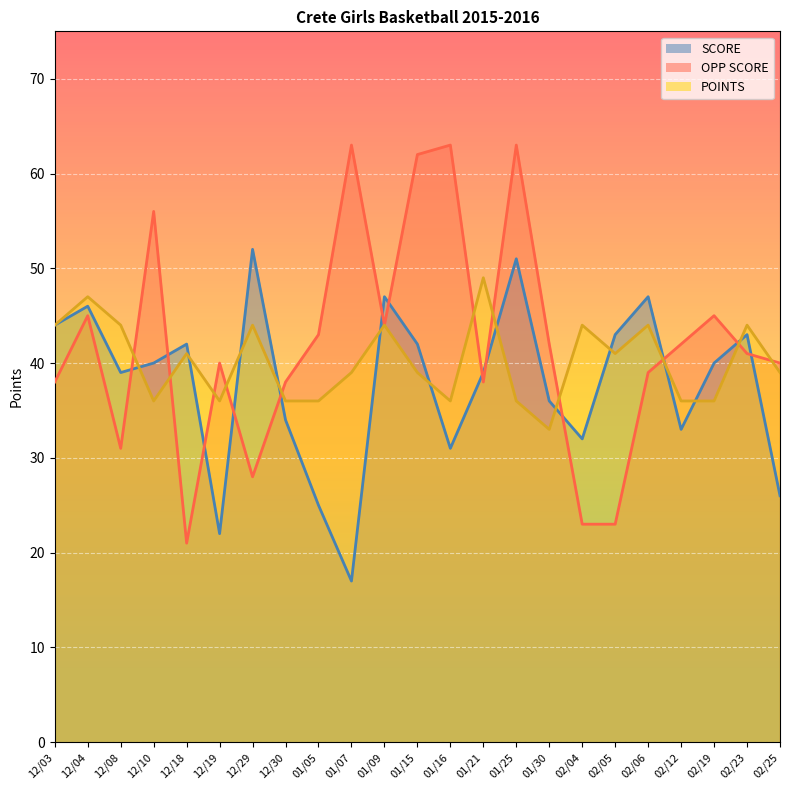

Which series ends up on top after the final intersection of POINTS and OPP SCORE?

OPP SCORE